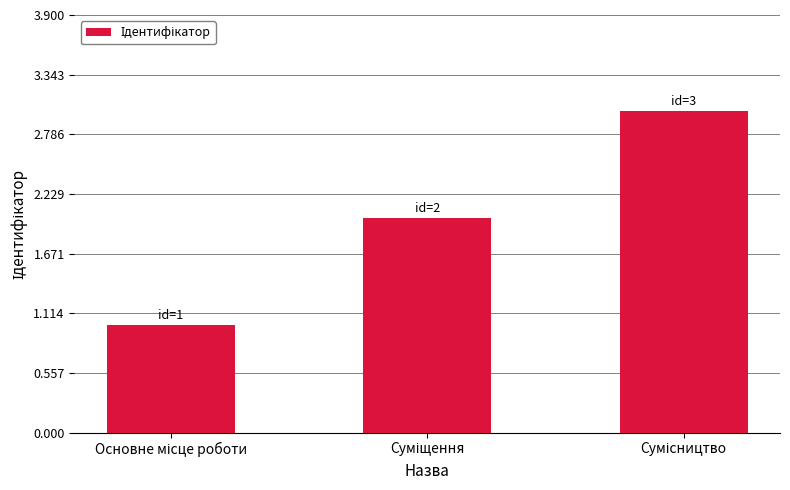

What is the average value?

2